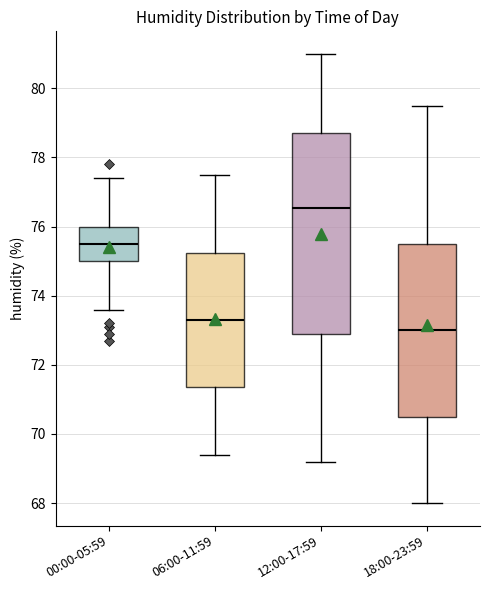

Reading left to right, transcribe this box plot: for each box, give where its median line is, the range the box spans, and where its two whiskers end, as read against the y-axis. The values are not printed on the chart, so give them approximately, as read against the axis.

00:00-05:59: median 75.6, box 75.0 to 76.0, whiskers 73.6 to 77.4
06:00-11:59: median 73.4, box 71.4 to 75.2, whiskers 69.4 to 77.6
12:00-17:59: median 76.6, box 73.0 to 78.8, whiskers 69.2 to 81.0
18:00-23:59: median 73.0, box 70.6 to 75.6, whiskers 68.0 to 79.6